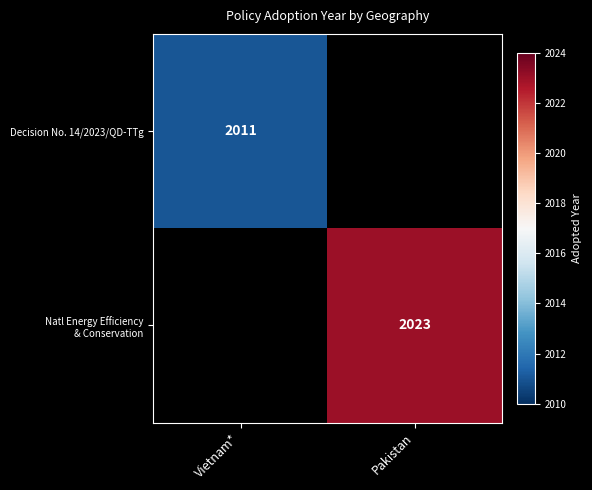

True or false: Decision No. 14/2023/QD-TTg has a value of 3583 at Vietnam*.

False